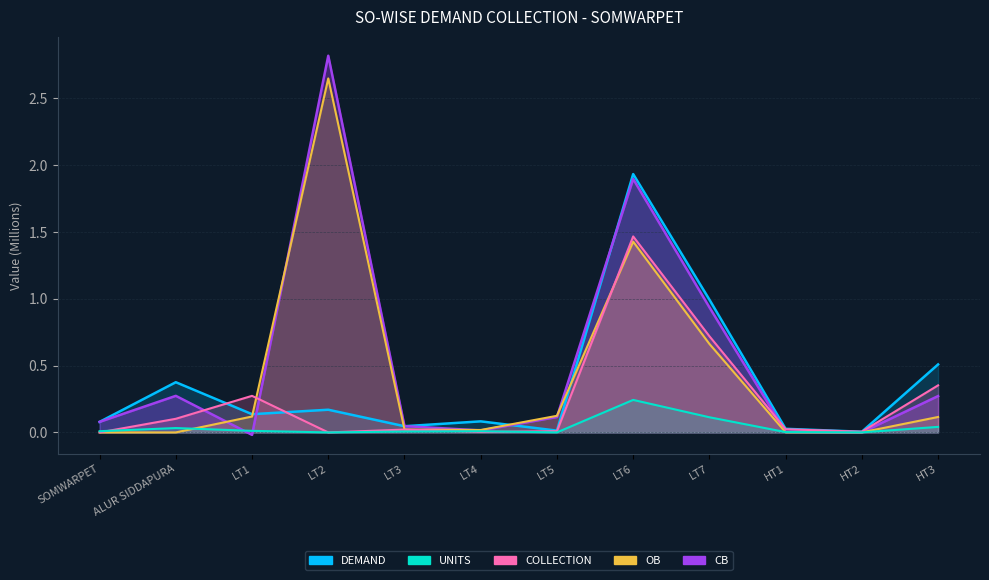

At which category does COLLECTION reach its first local valley?

LT2